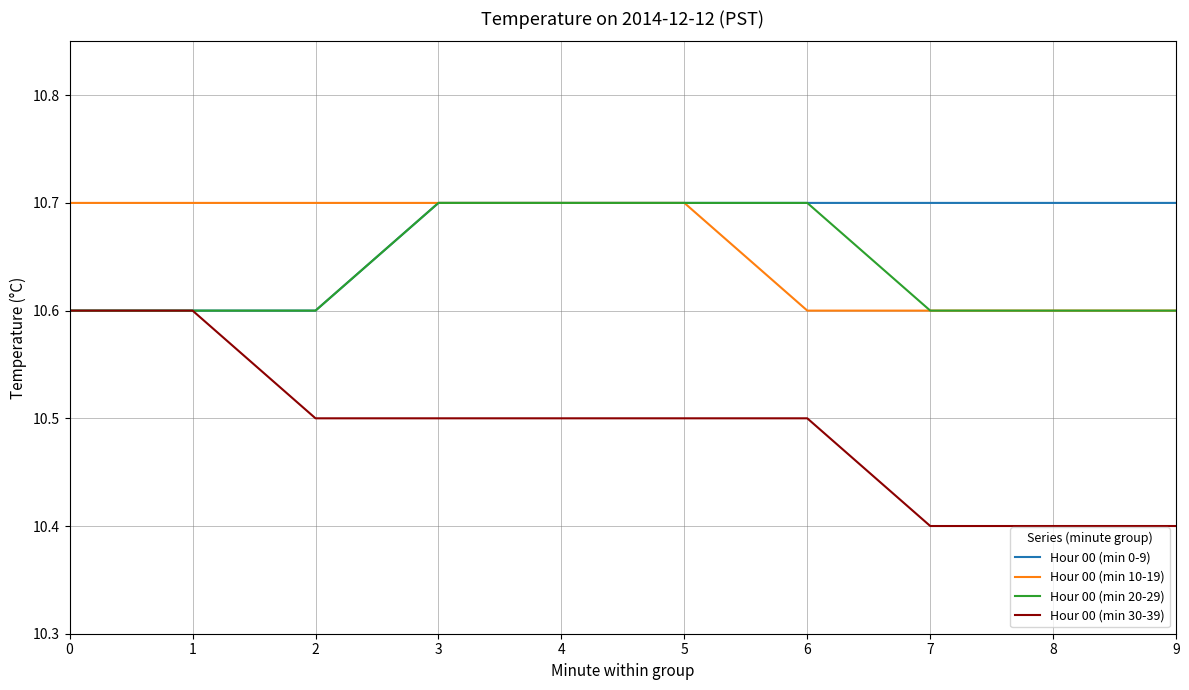

What is the smallest value displayed?

10.4